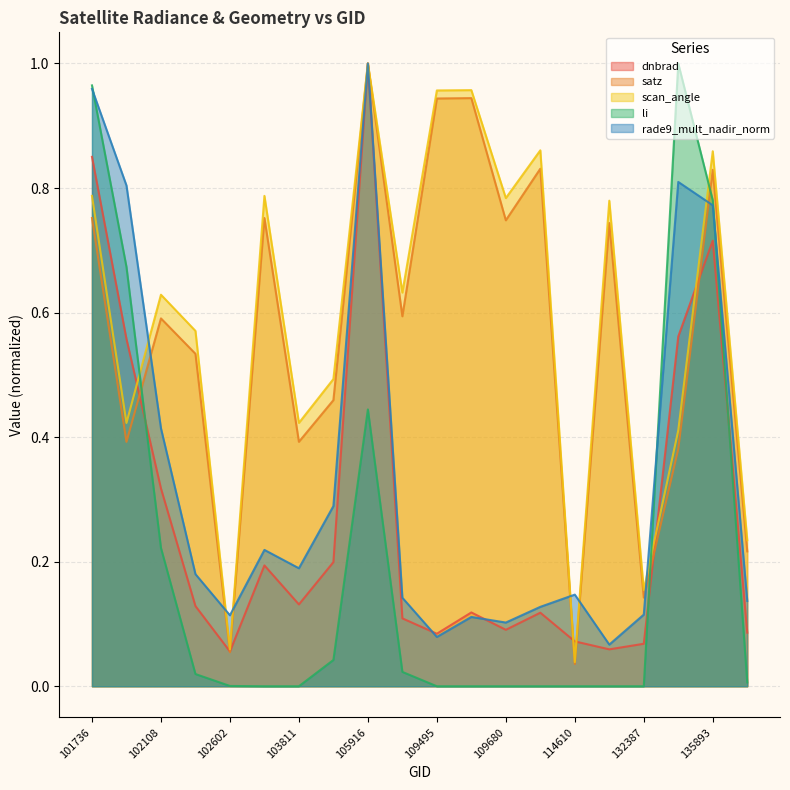

Which series ends up on top after the final intersection of dnbrad and li?

dnbrad